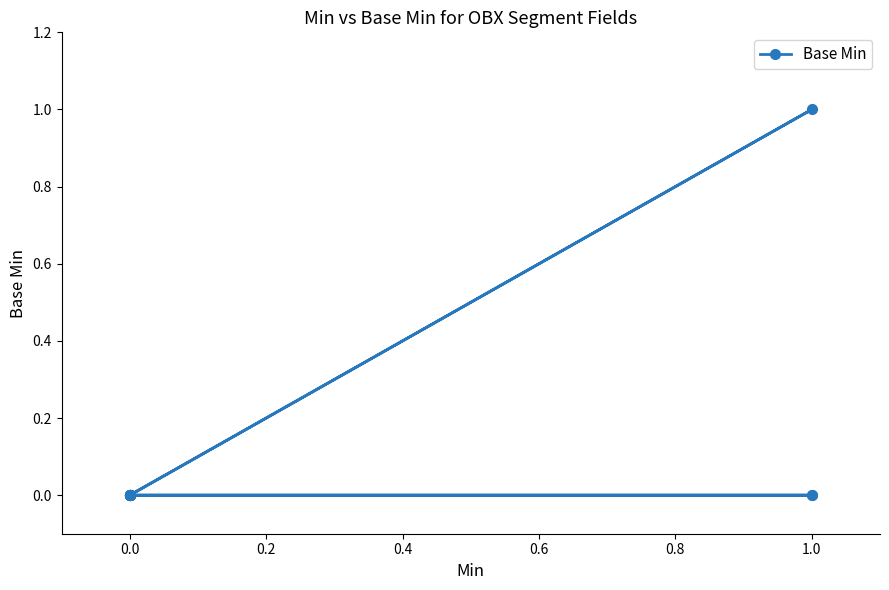

Between 12 and −0.2, which is larger?

12